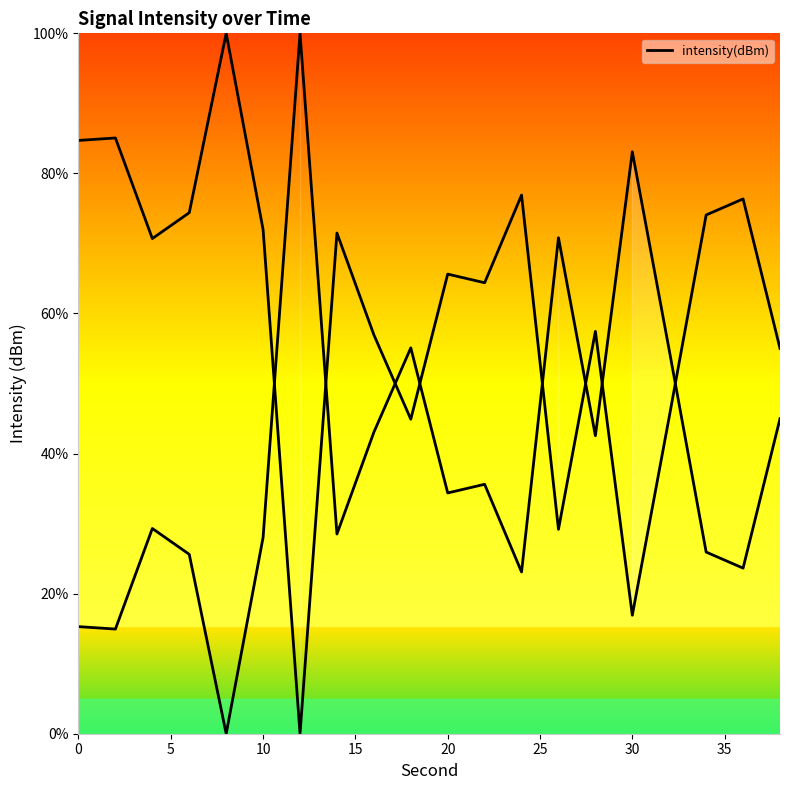

How many interior local peaks (higher than both neighbors) does the data have?

7